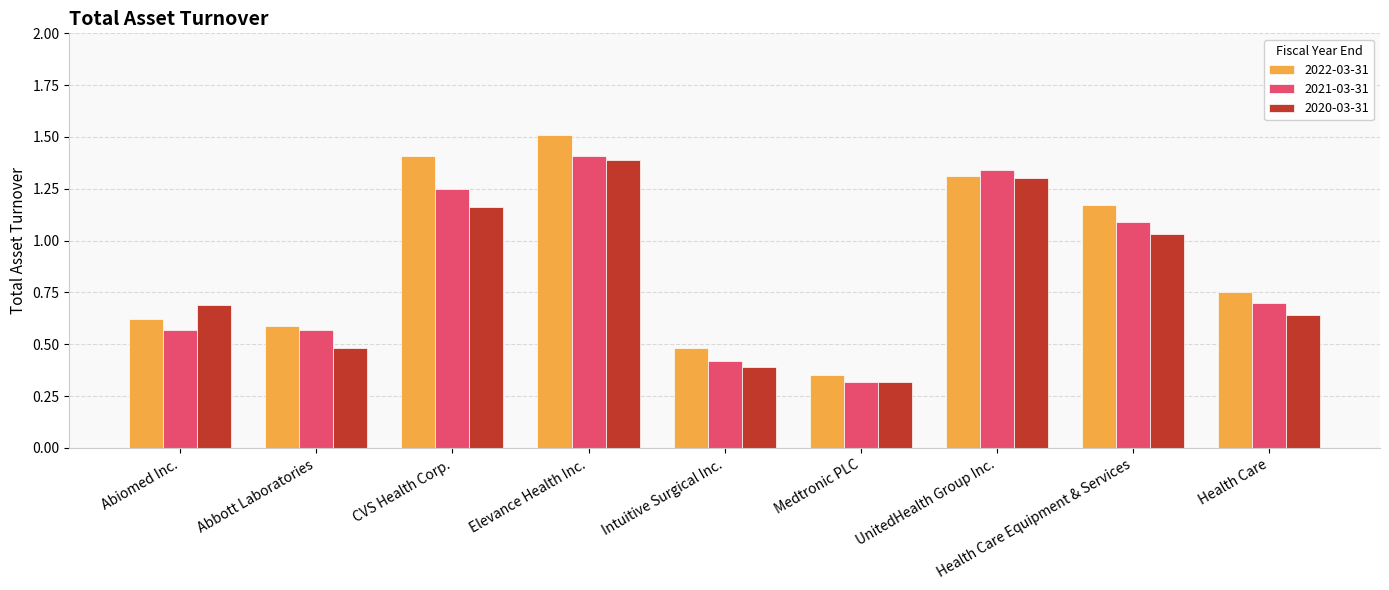

At which label does 2020-03-31 reach its minimum?

Medtronic PLC